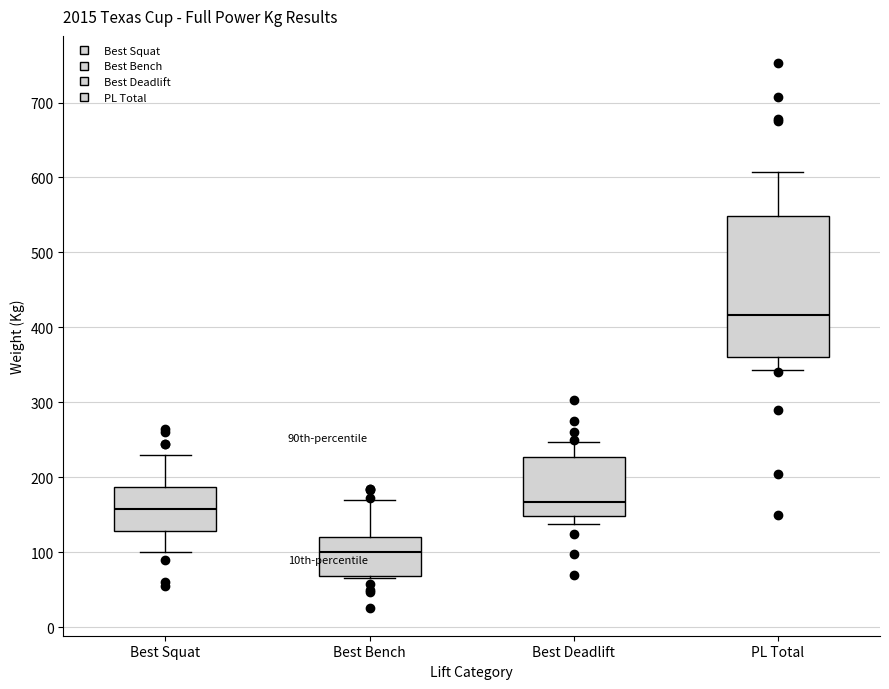

Reading left to right, read every box against the y-axis: the position of its median line, the range the box covers, and the ends of its whiskers. The values are not printed on the chart, so give them approximately, as read against the axis.

Best Squat: median 160, box 130 to 190, whiskers 100 to 230
Best Bench: median 100, box 70 to 120, whiskers 70 (just below the box's lower edge) to 170
Best Deadlift: median 170, box 150 to 230, whiskers 140 to 250
PL Total: median 420, box 360 to 550, whiskers 340 to 610